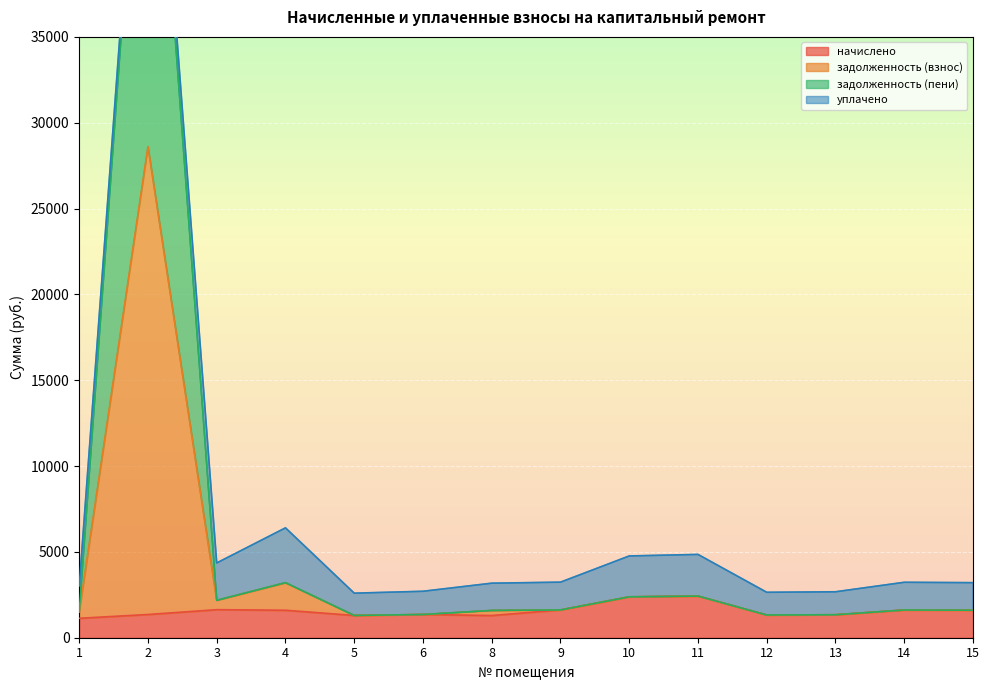

At which category does задолженность (пени) reach its first local valley?

3